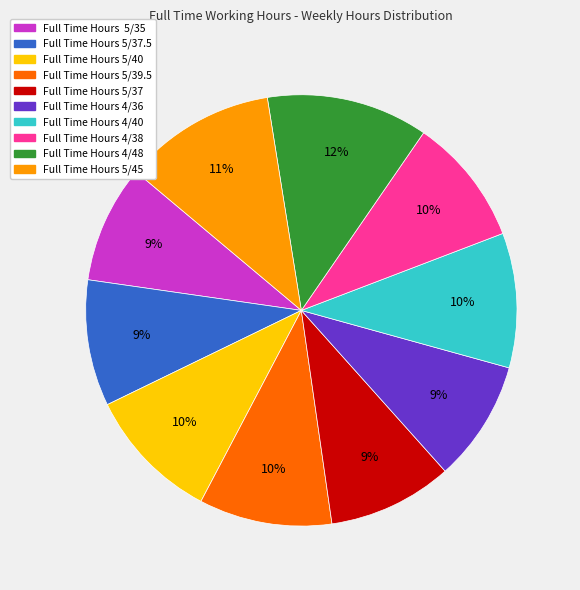

Is there a majority slice in this chart?

No